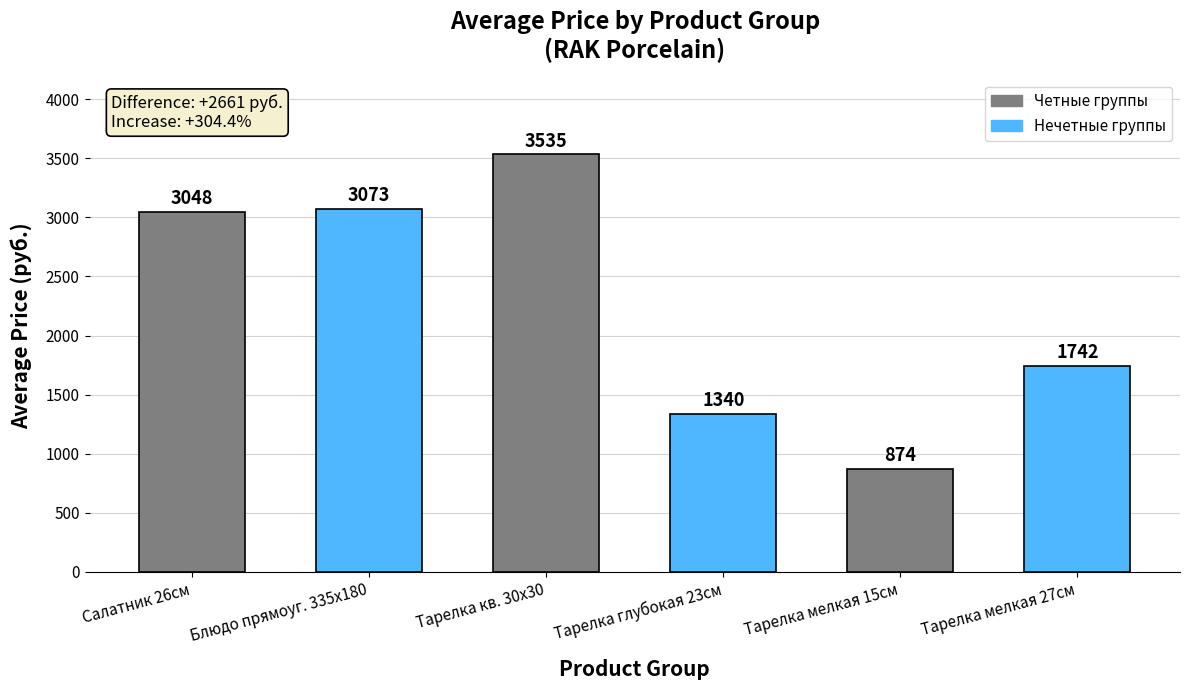

What is the change in value from Тарелка глубокая 23см to Тарелка мелкая 15см?

-466.0